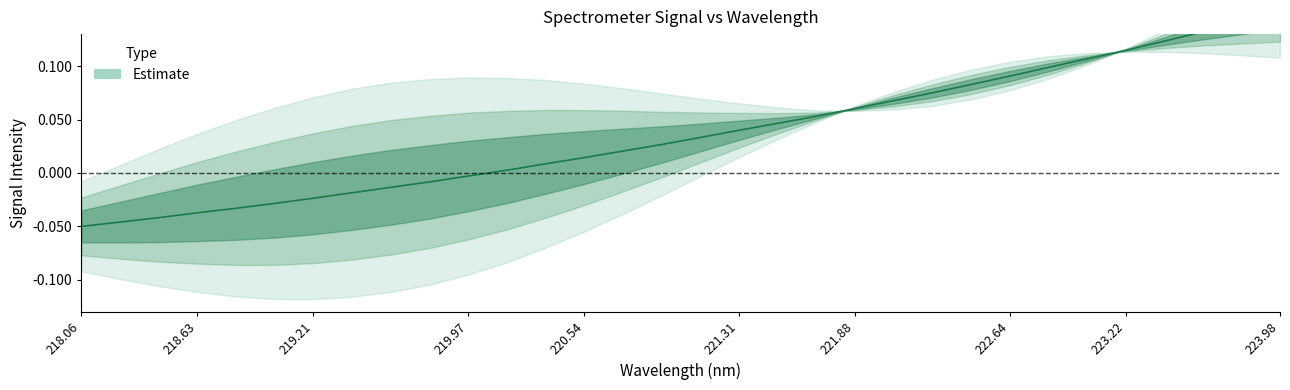

Reading left to right, list all the values displayed in this chart.

-0.1	-0.0	-0.0	-0.0	-0.0	-0.0	-0.0	-0.0	-0.0	-0.0	-0.0	0.0	0.0	0.0	0.0	0.0	0.0	0.0	0.0	0.1	0.1	0.1	0.1	0.1	0.1	0.1	0.1	0.1	0.1	0.1	0.1	0.2